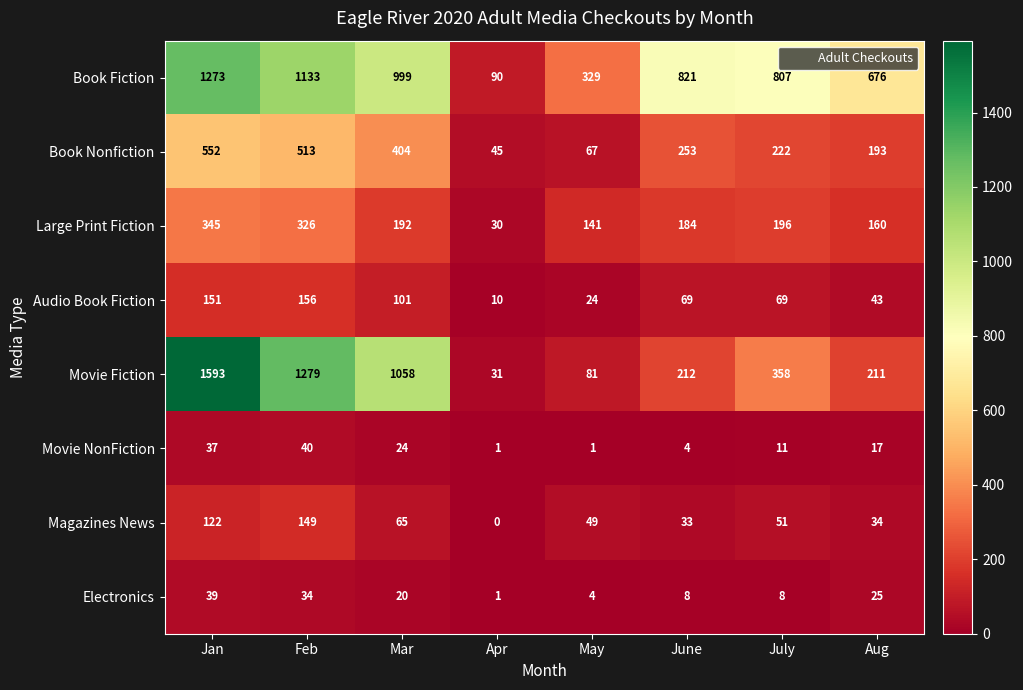

What is the total value across all series at May?

696